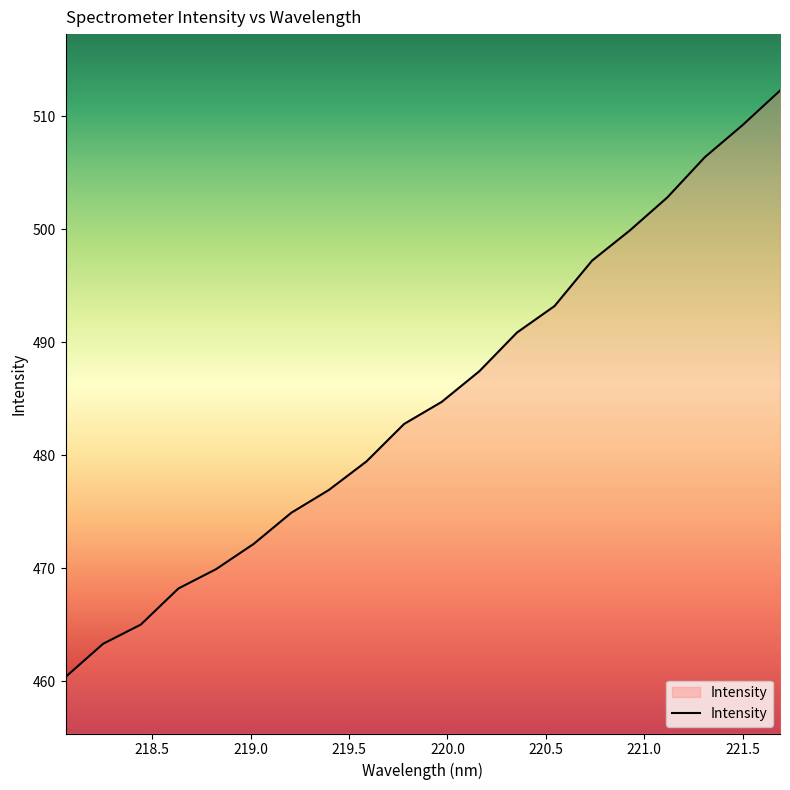

What is the smallest value displayed?

460.4